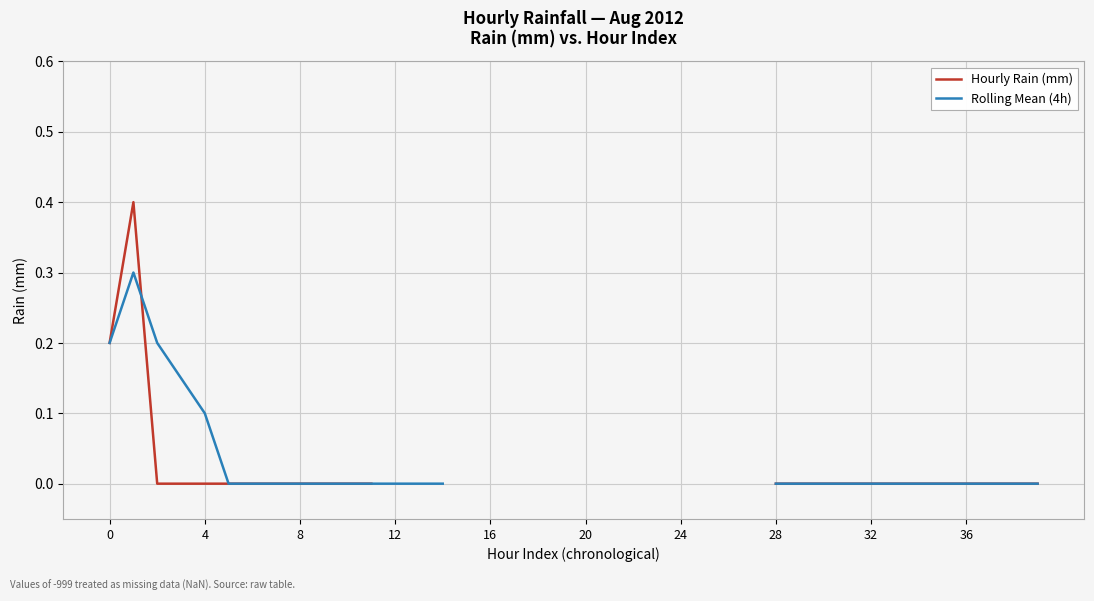

List the series in order of their peak value, highest first.

Hourly Rain (mm), Rolling Mean (4h)